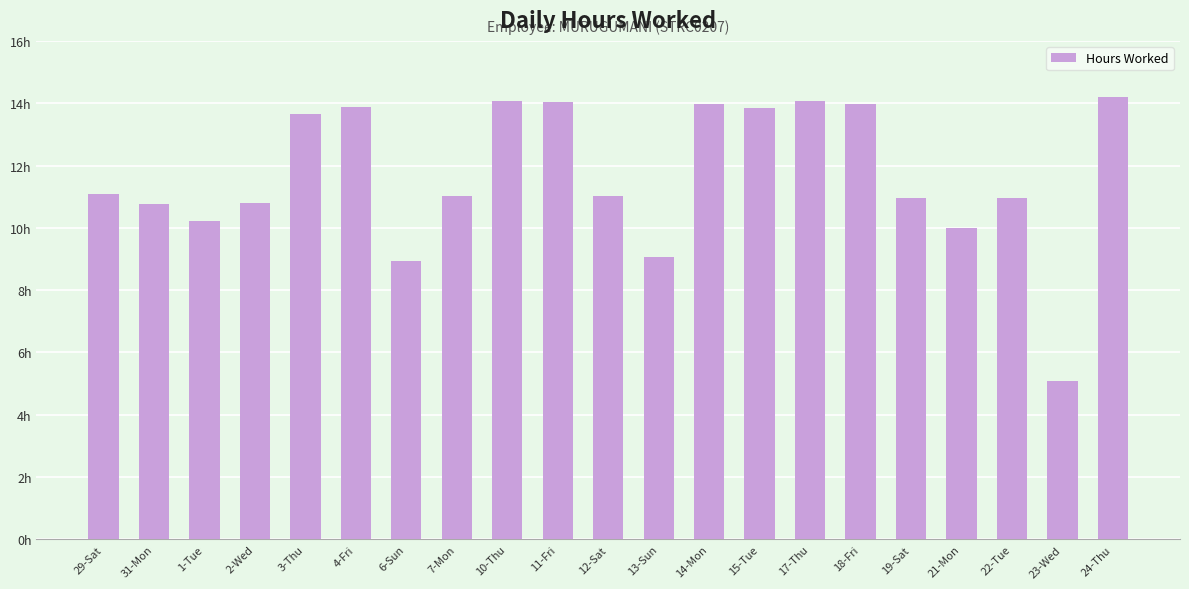

Count the number of categories in the chart.

21